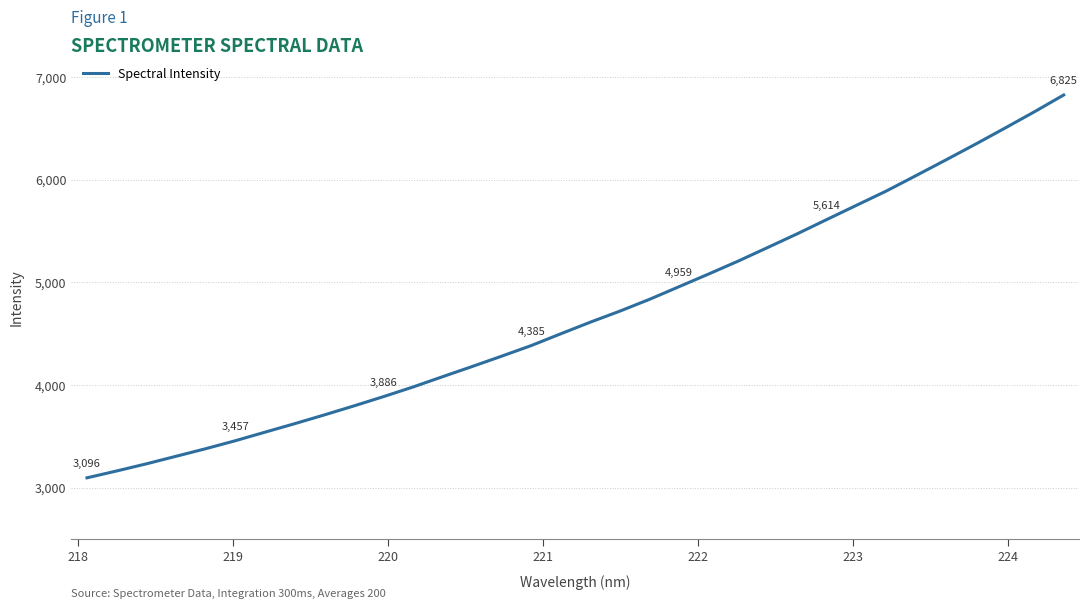

What is the difference between the maximum and minimum values?

3728.7